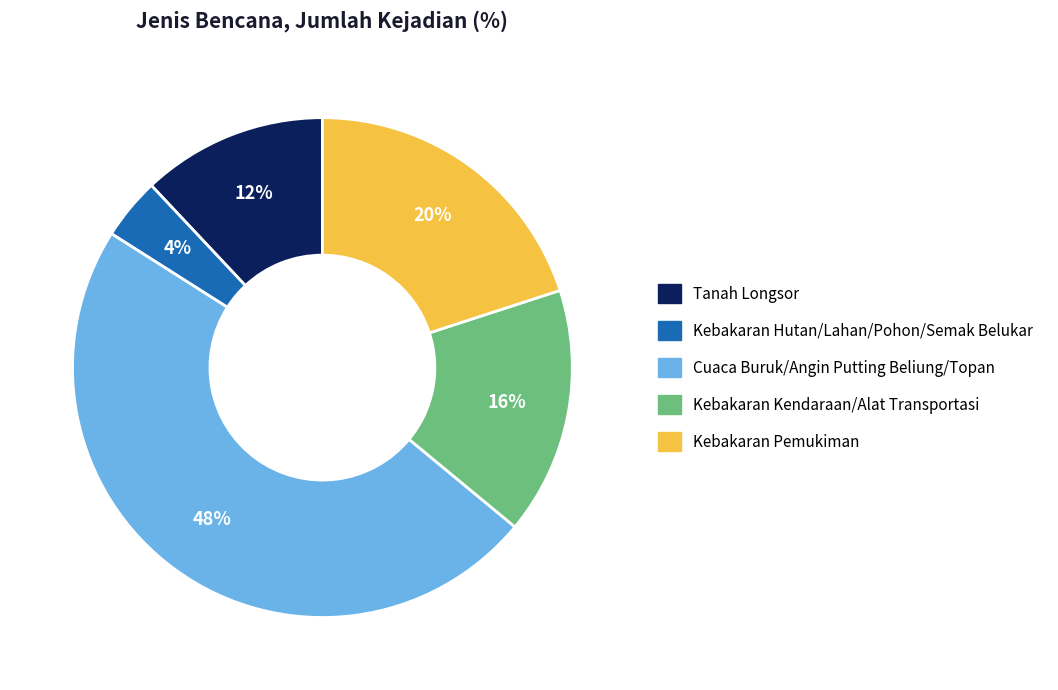

Count the number of slices in the pie.

5